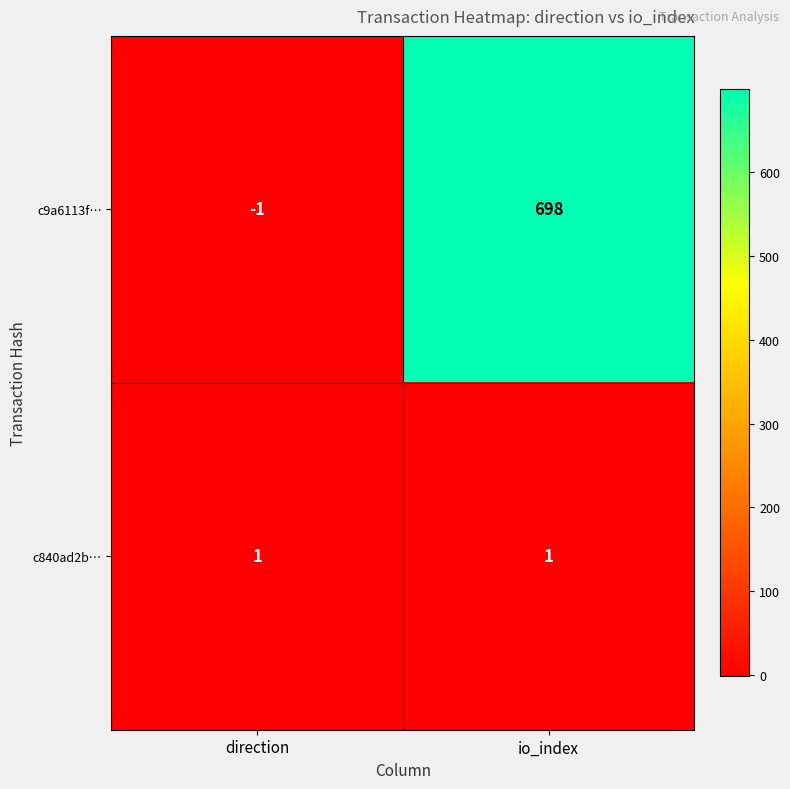

At which label is c9a6113f… closest to 348?

direction